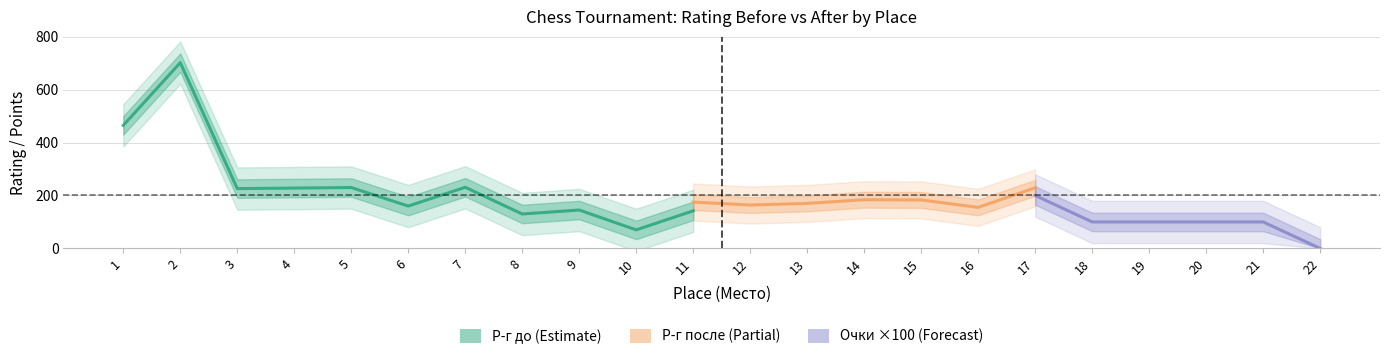

Which series has the widest spread of values?

Р-г до